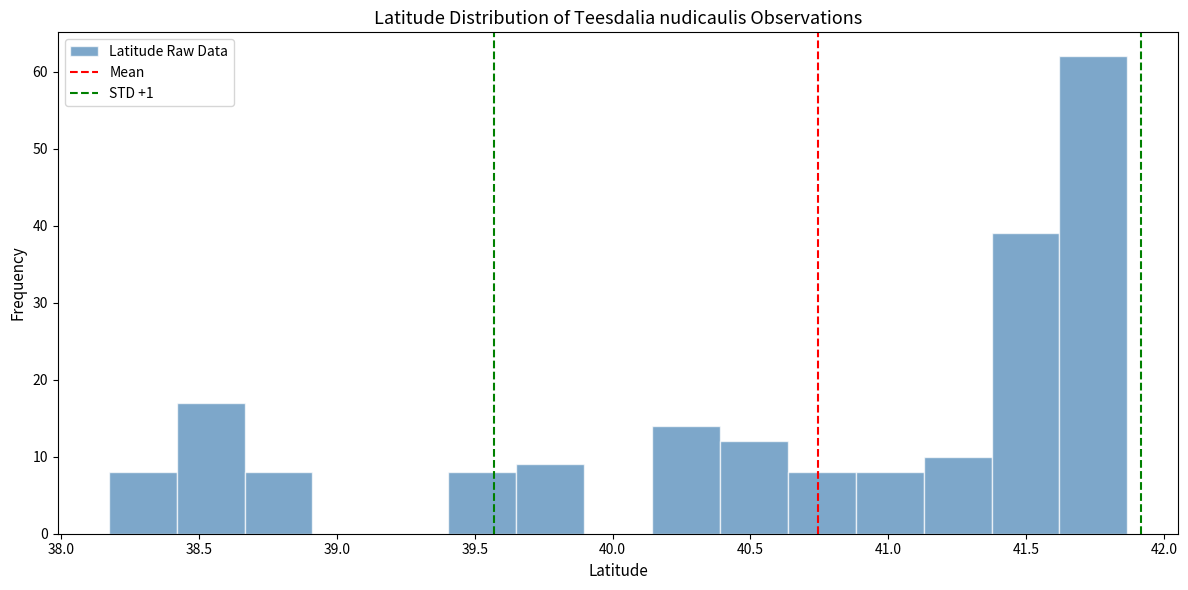

Over which range of the x-axis is the bar tallest?

41.60 to 41.85